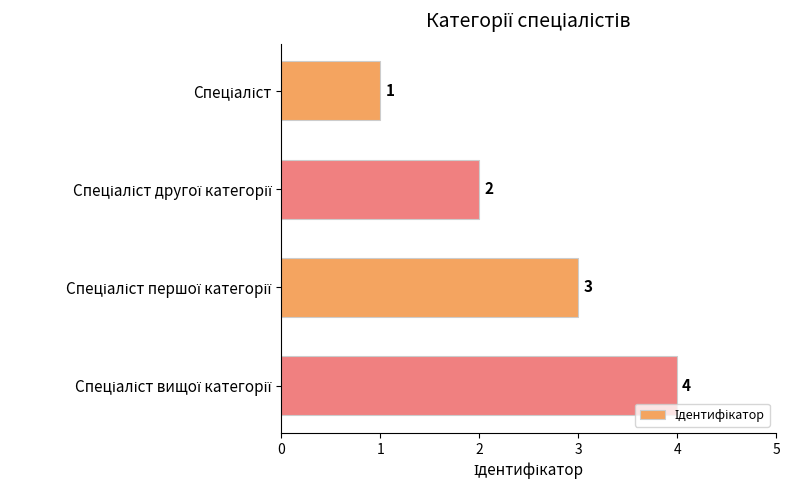

How many values are between 2 and 4?

3